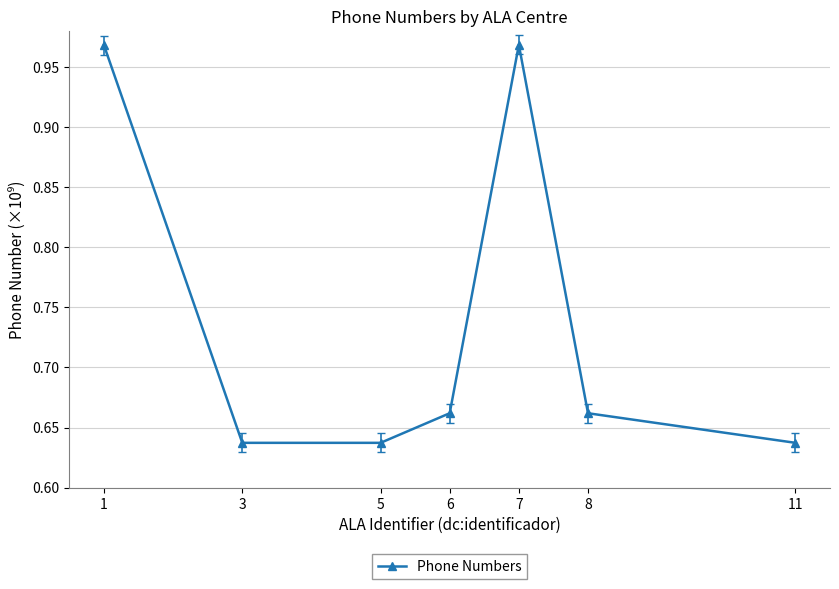

What is the difference between the maximum and minimum values?

0.3